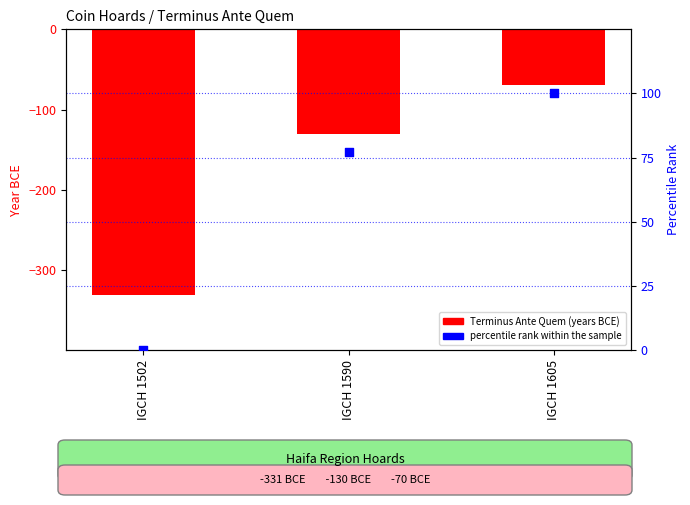

What is the total value across all series at IGCH 1502?

-331.0